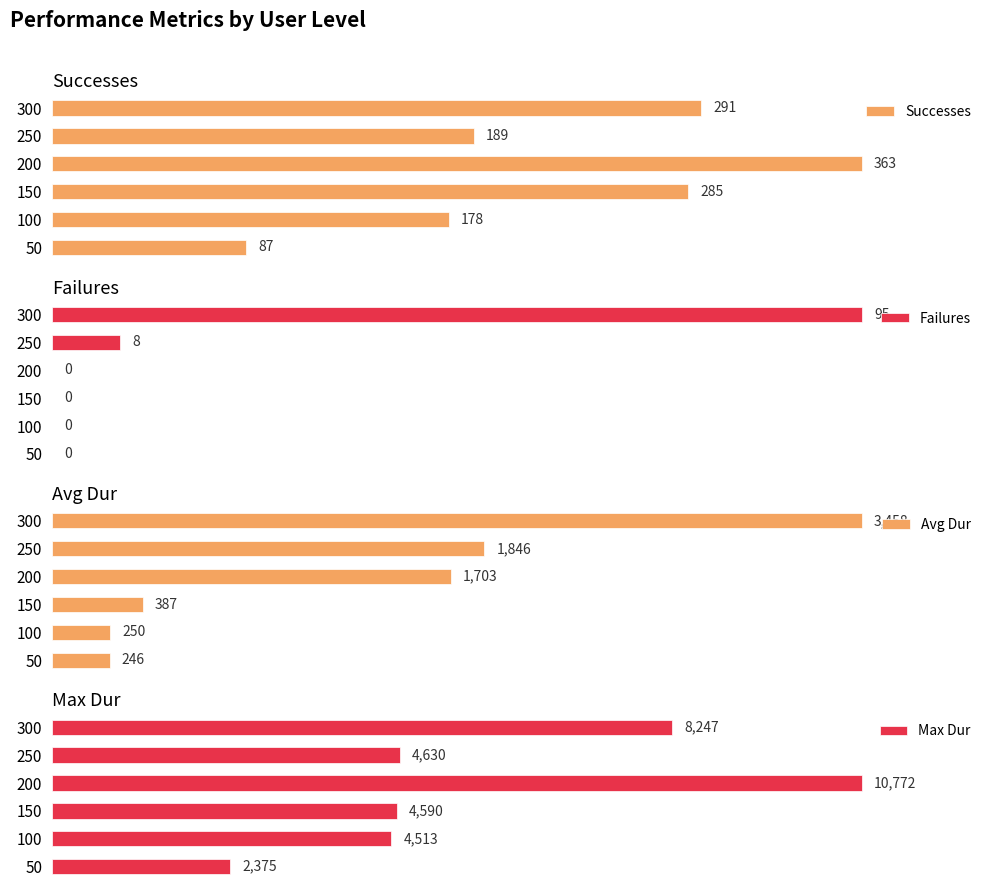

Count the number of data series in this chart.

4